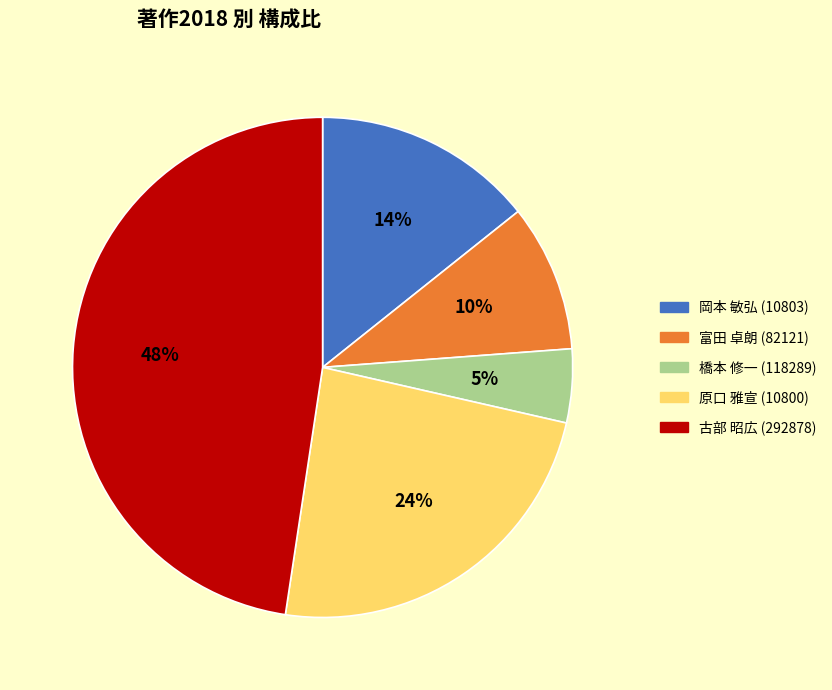

Is the sum of 原口 雅宣 (10800) and 橋本 修一 (118289) greater than half?

No